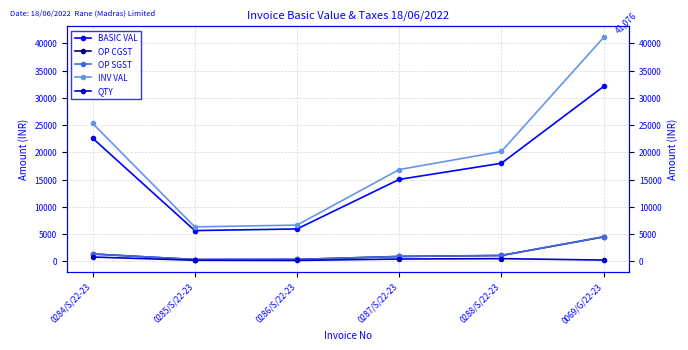

Which label corresponds to the largest value in the chart?

0069/G/22-23